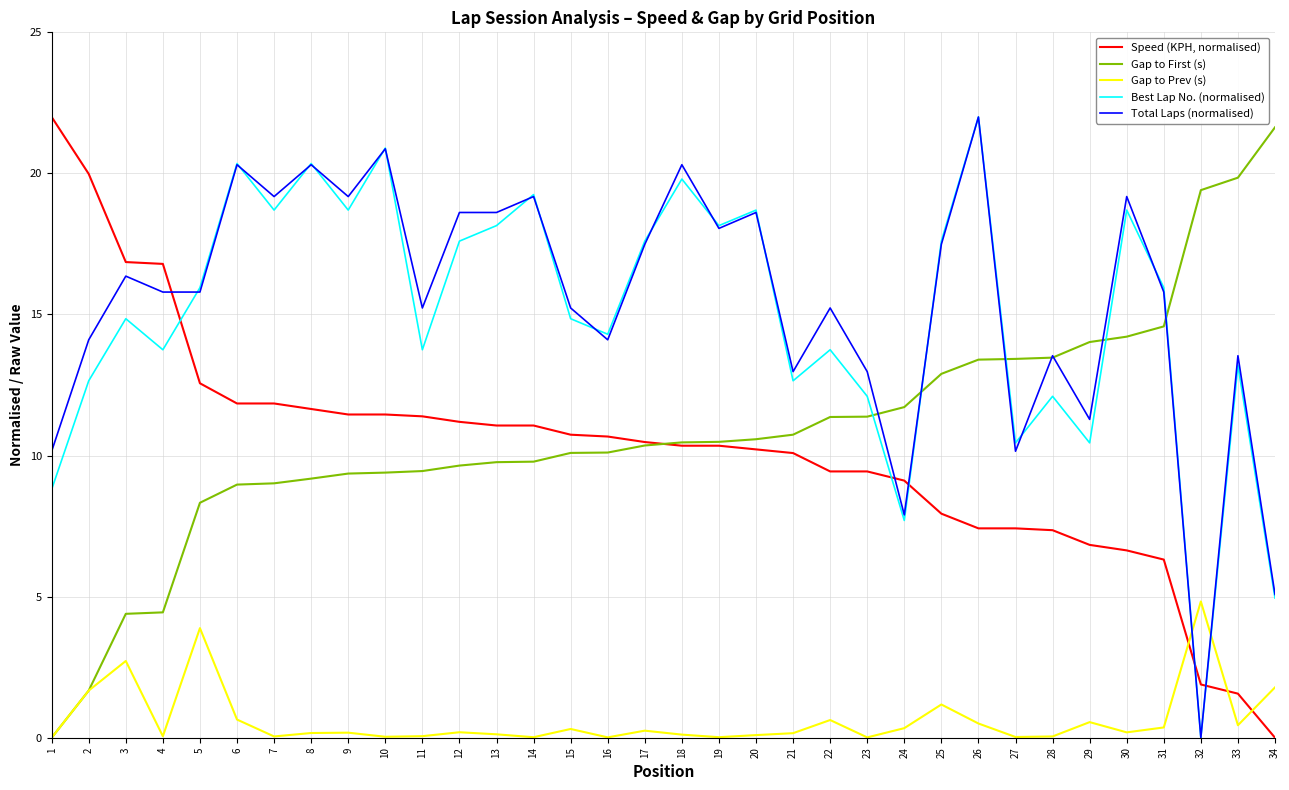

True or false: Gap to First (s) and Total Laps (normalised) cross at least once.

True